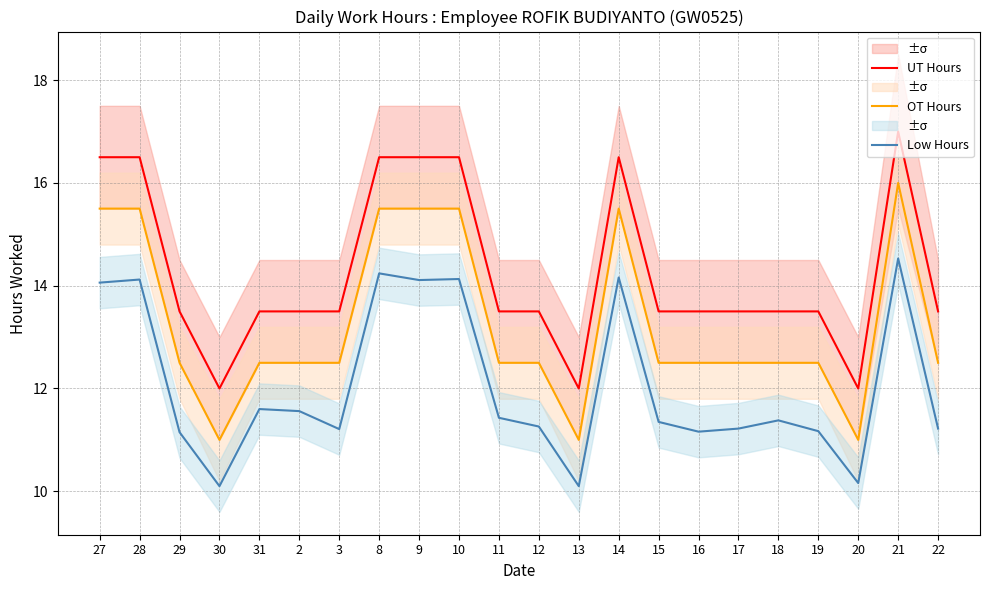

Rank the series by their maximum value, from highest to lowest.

UT Hours, OT Hours, Low Hours